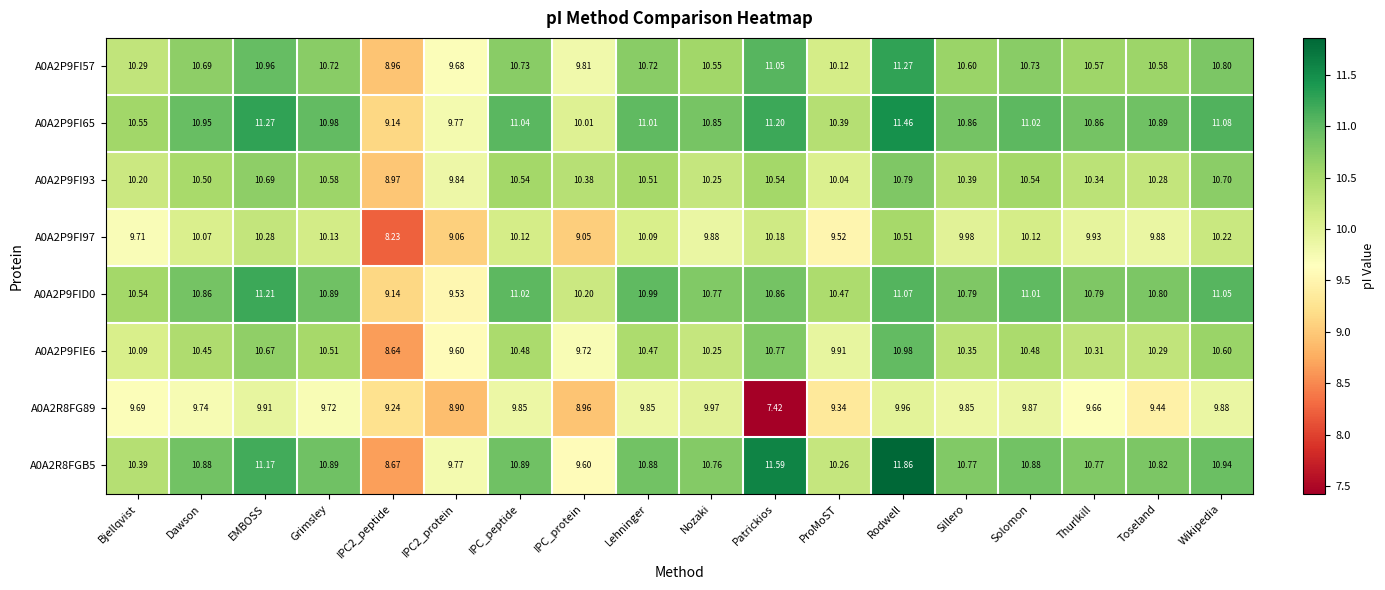

Which category has the lowest value across all series?

Patrickios